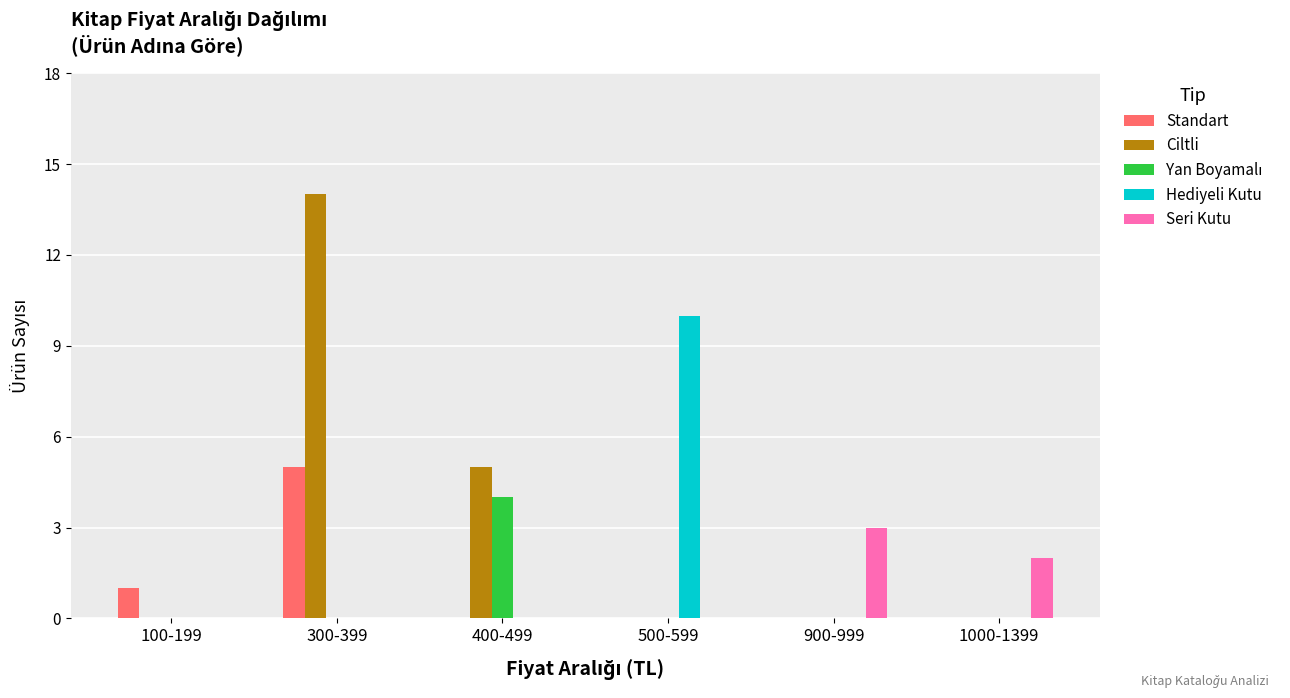

The Standart series shows 2 at 900-999. True or false?

False